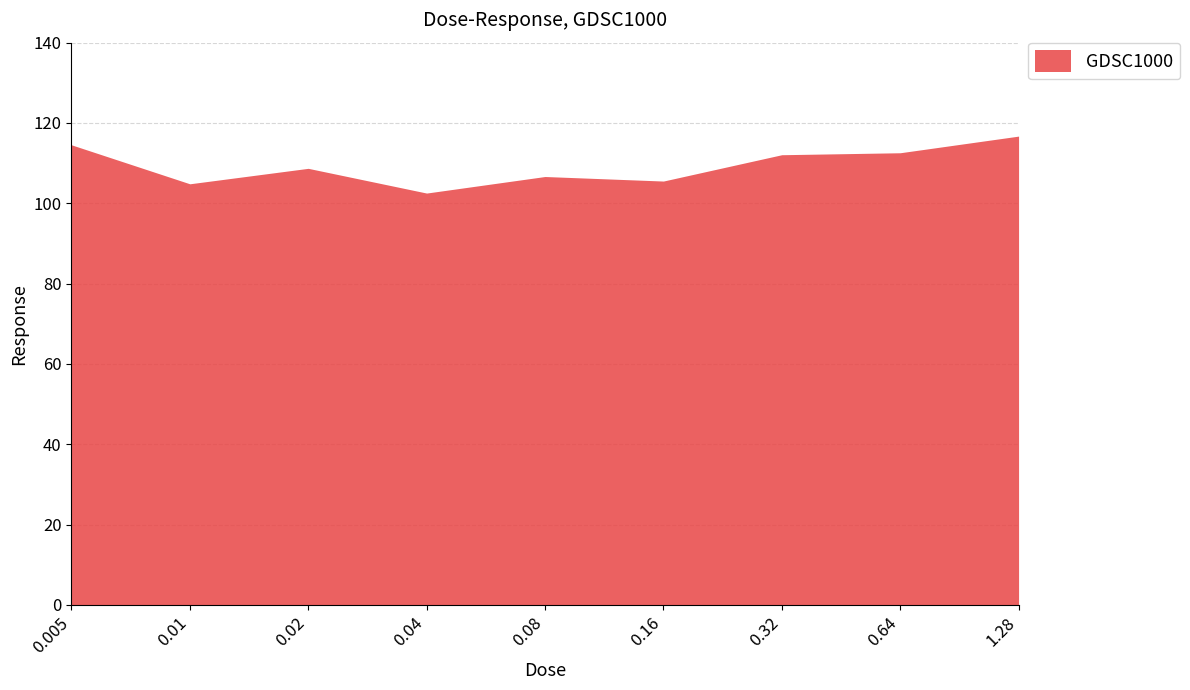

At which label does the data first exceed 108?

0.005